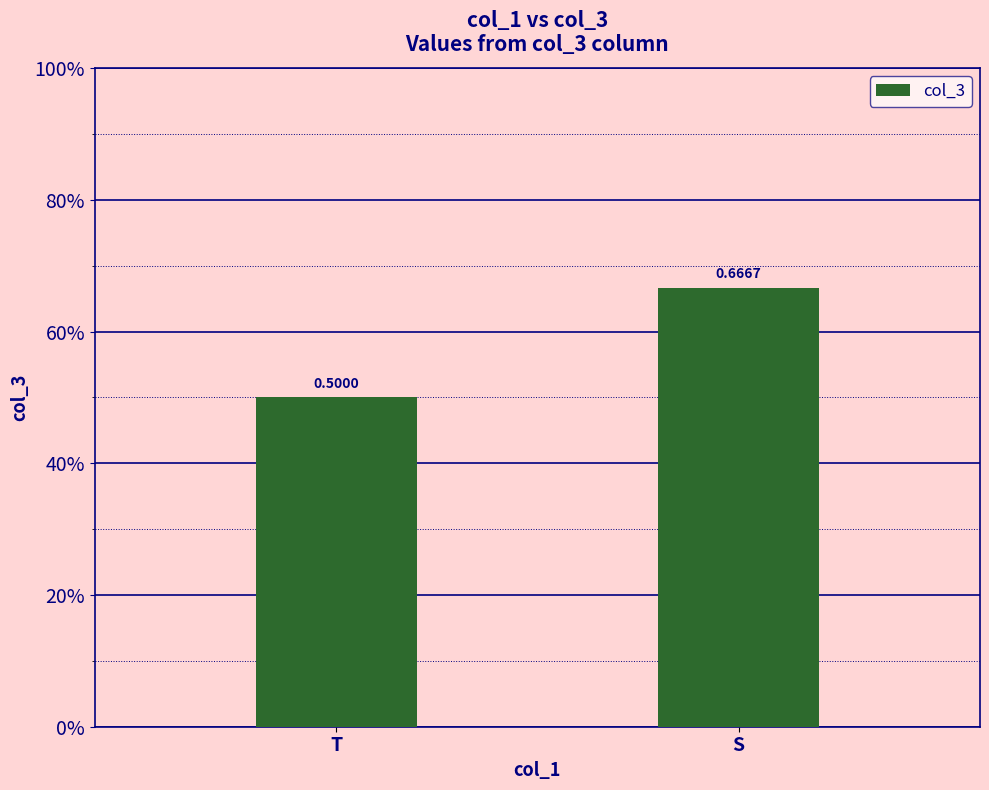

At which category does the chart reach its minimum across all series?

T